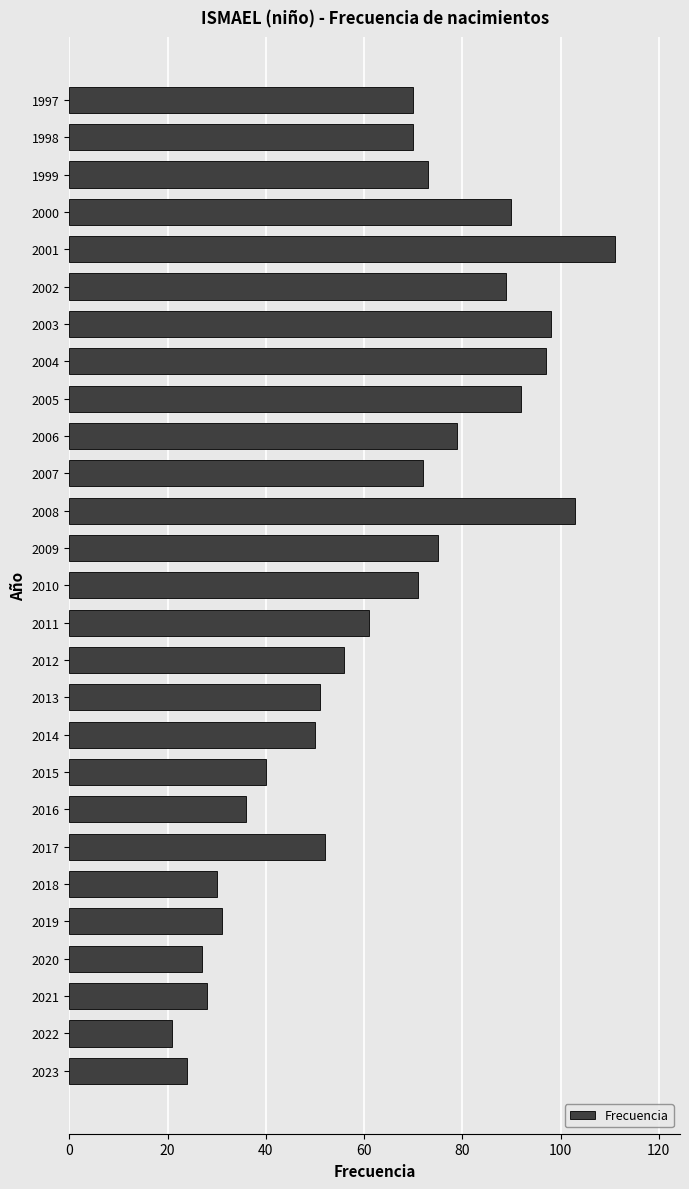

How many data points does each series have?

27